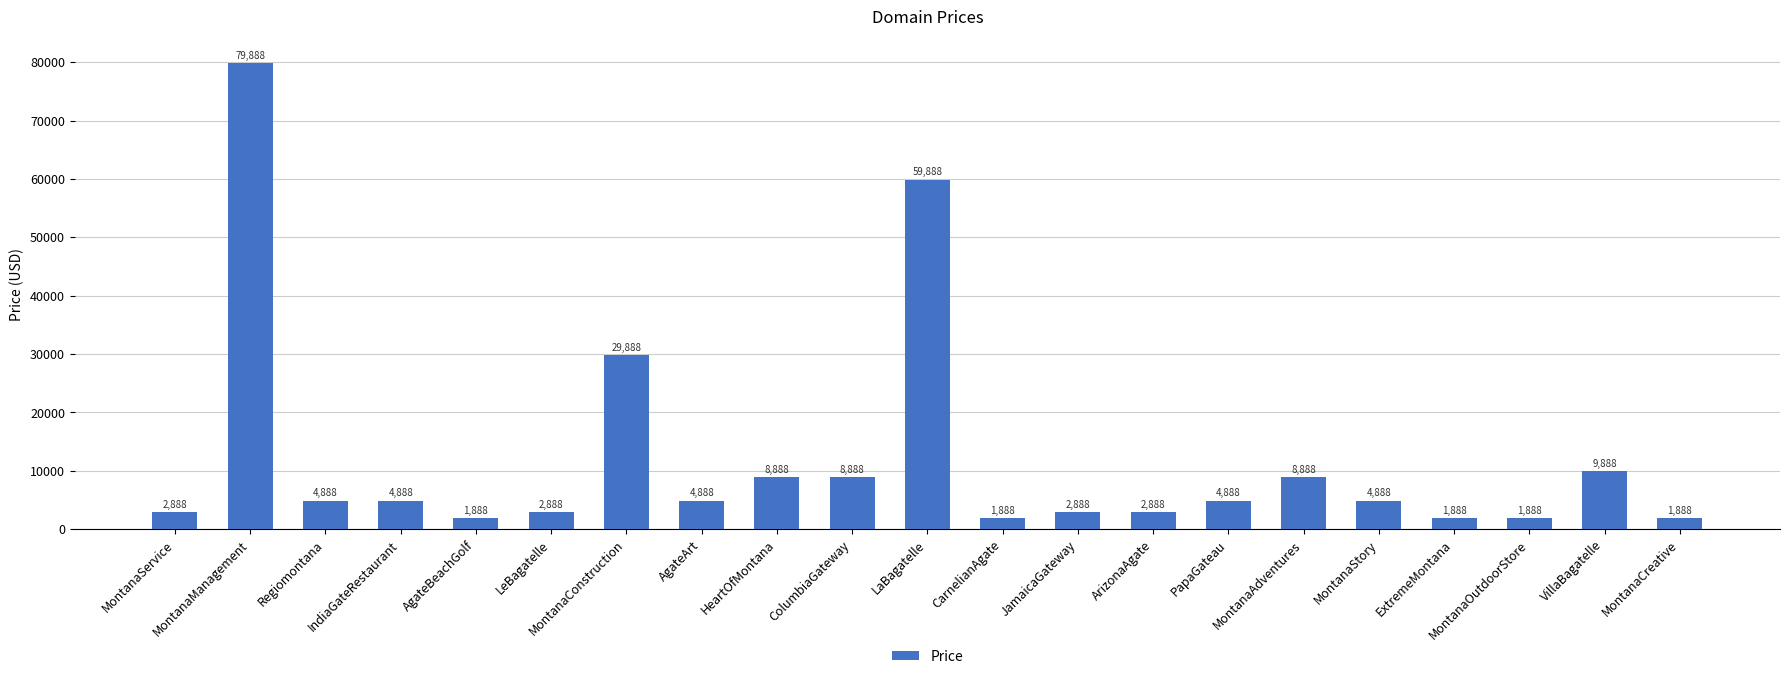

What is the smallest value displayed?

1888